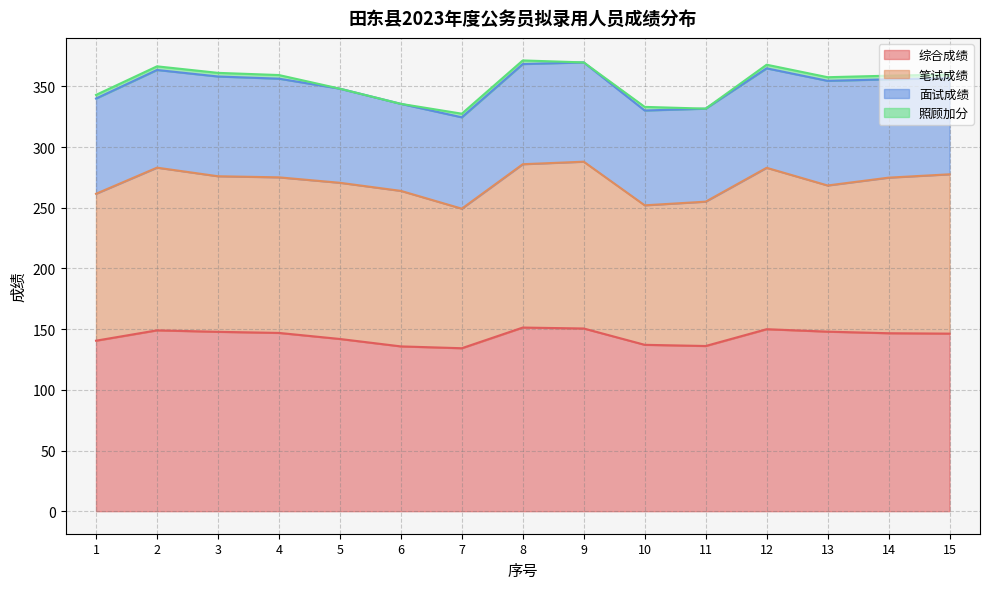

At 4, list the series in order from largest to smallest.

综合成绩, 笔试成绩, 面试成绩, 照顾加分